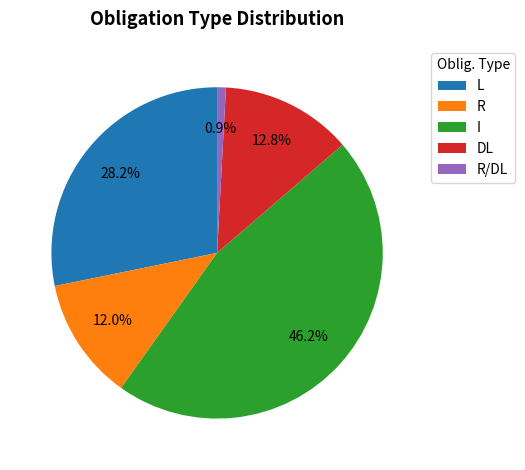

Count the number of slices in the pie.

5